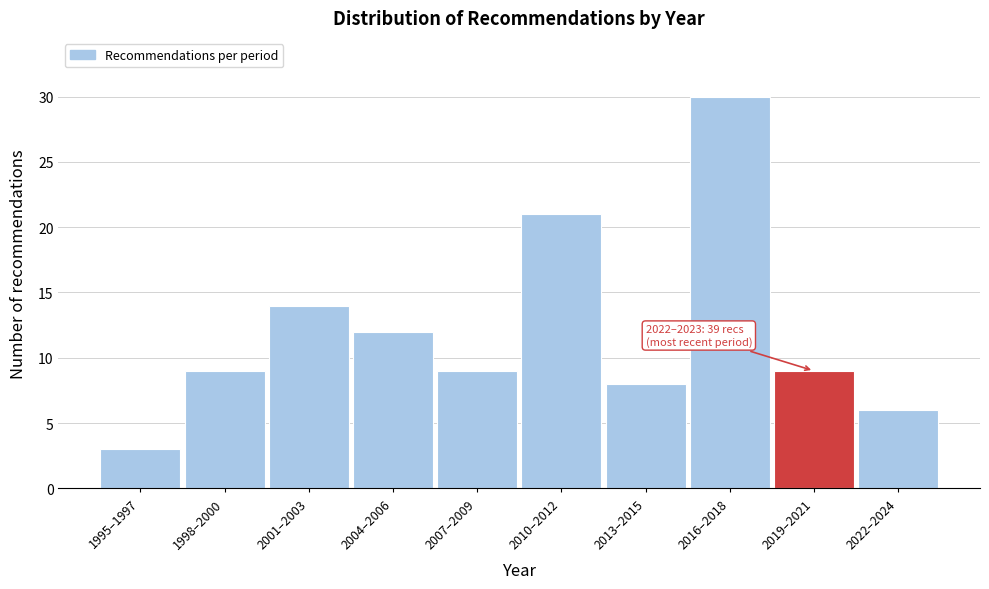

Reading left to right, list all the values displayed in this chart.

3	9	14	12	9	21	8	30	9	6